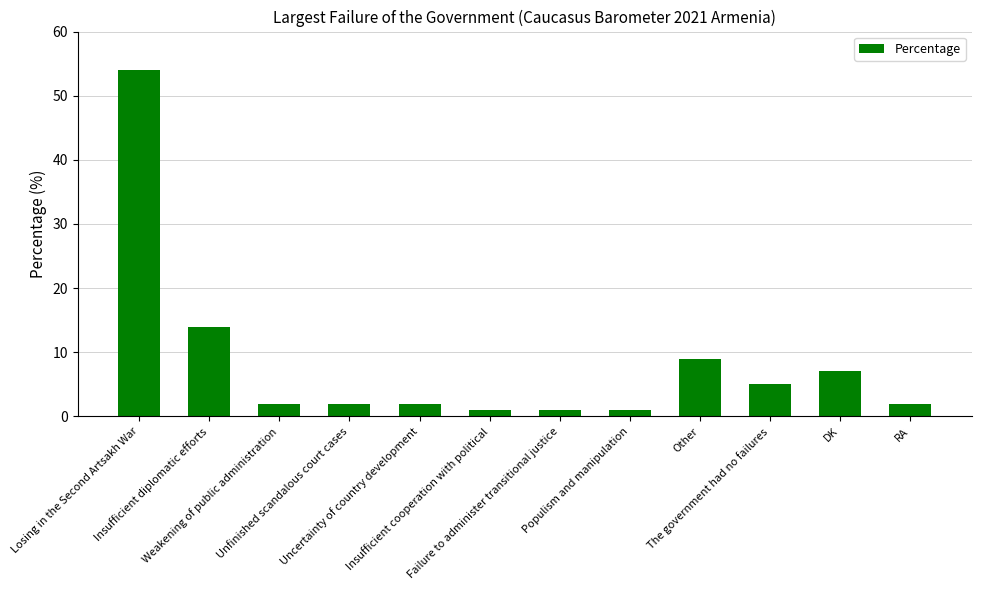

What is the change in value from Weakening of public administration to DK?

+5